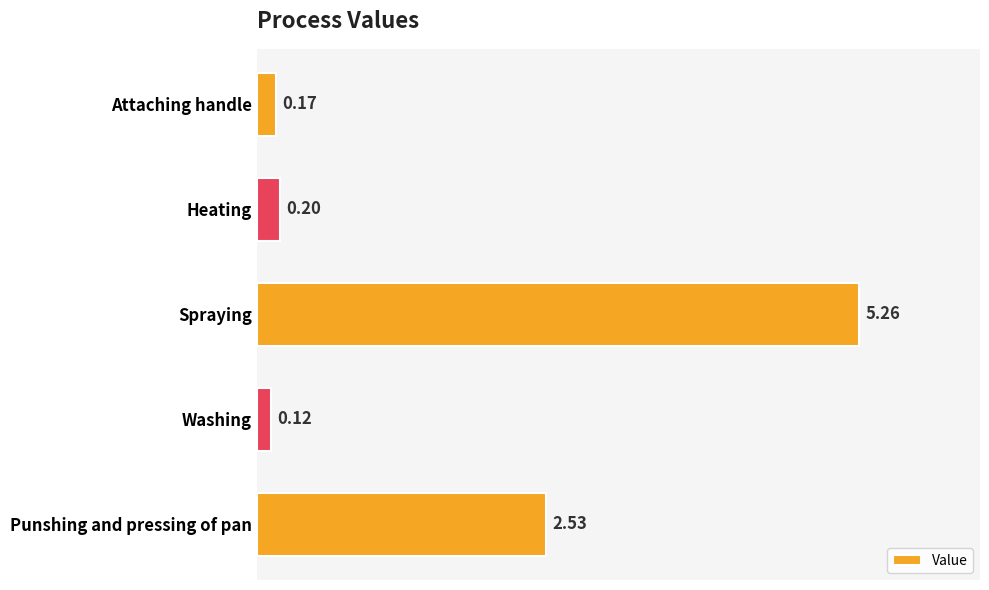

List the labels in order of value, smallest first.

Washing, Attaching handle, Heating, Punshing and pressing of pan, Spraying